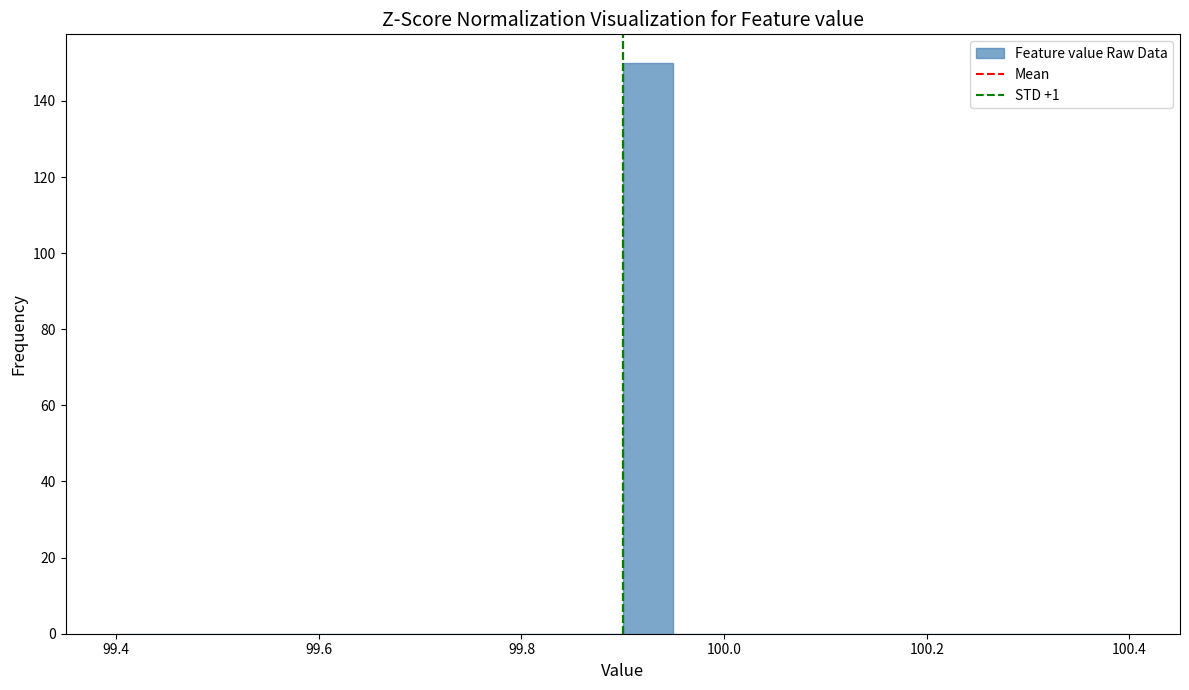

Read against the x-axis, roughly where is the centre of the tallest bar?

99.92